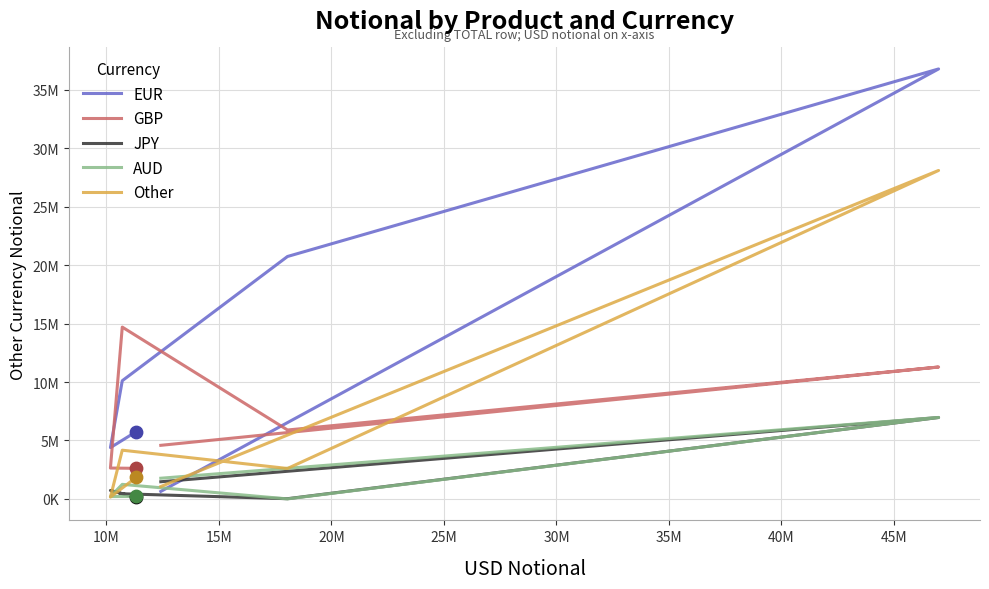

Which series has the largest Y range (max minus min)?

EUR